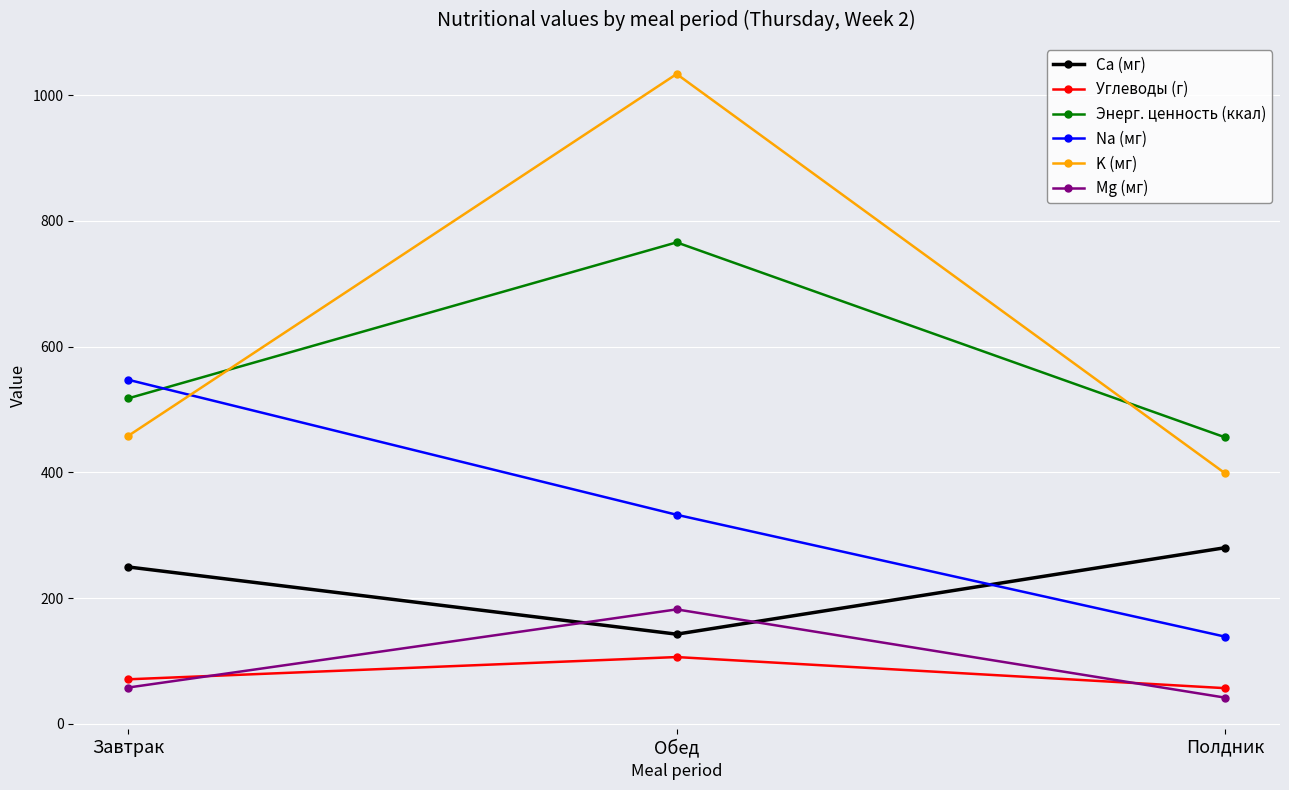

Which category has the highest value in the Энерг. ценность (ккал) series?

Обед